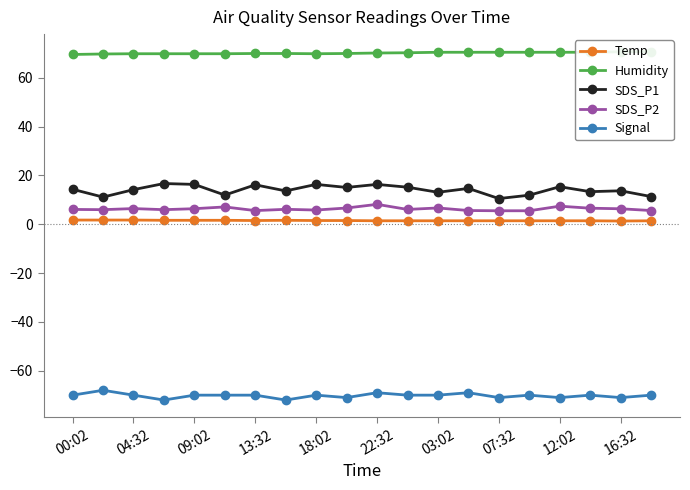

True or false: Signal has more than 0 interior local peaks.

True